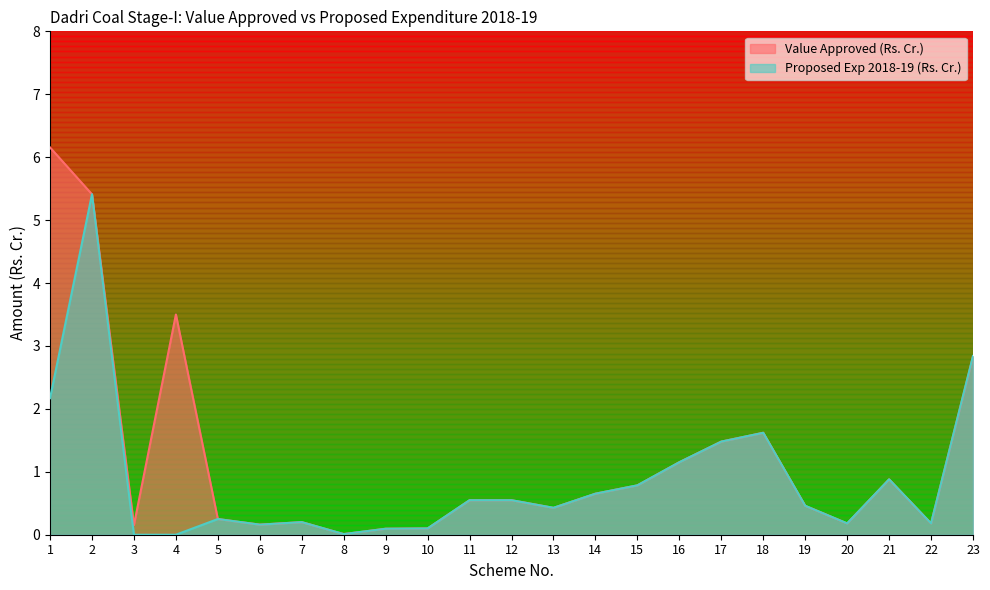

True or false: Value Approved (Rs. Cr.) has a value of 0.2 at 7.

True